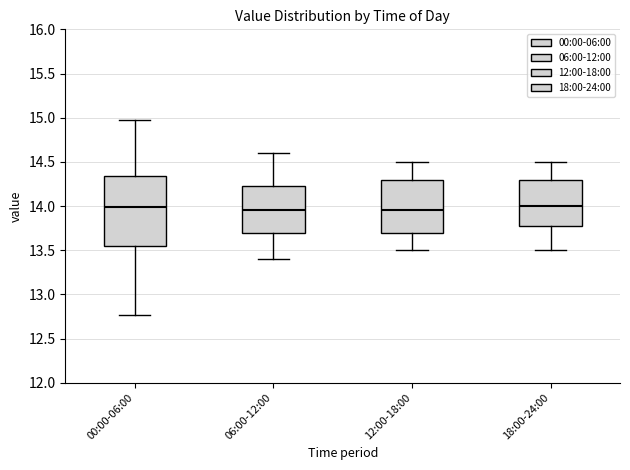

Where does the lower whisker of the box for 18:00-24:00 end on the y-axis? The values are not printed on the chart, so give them approximately, as read against the axis.

13.50